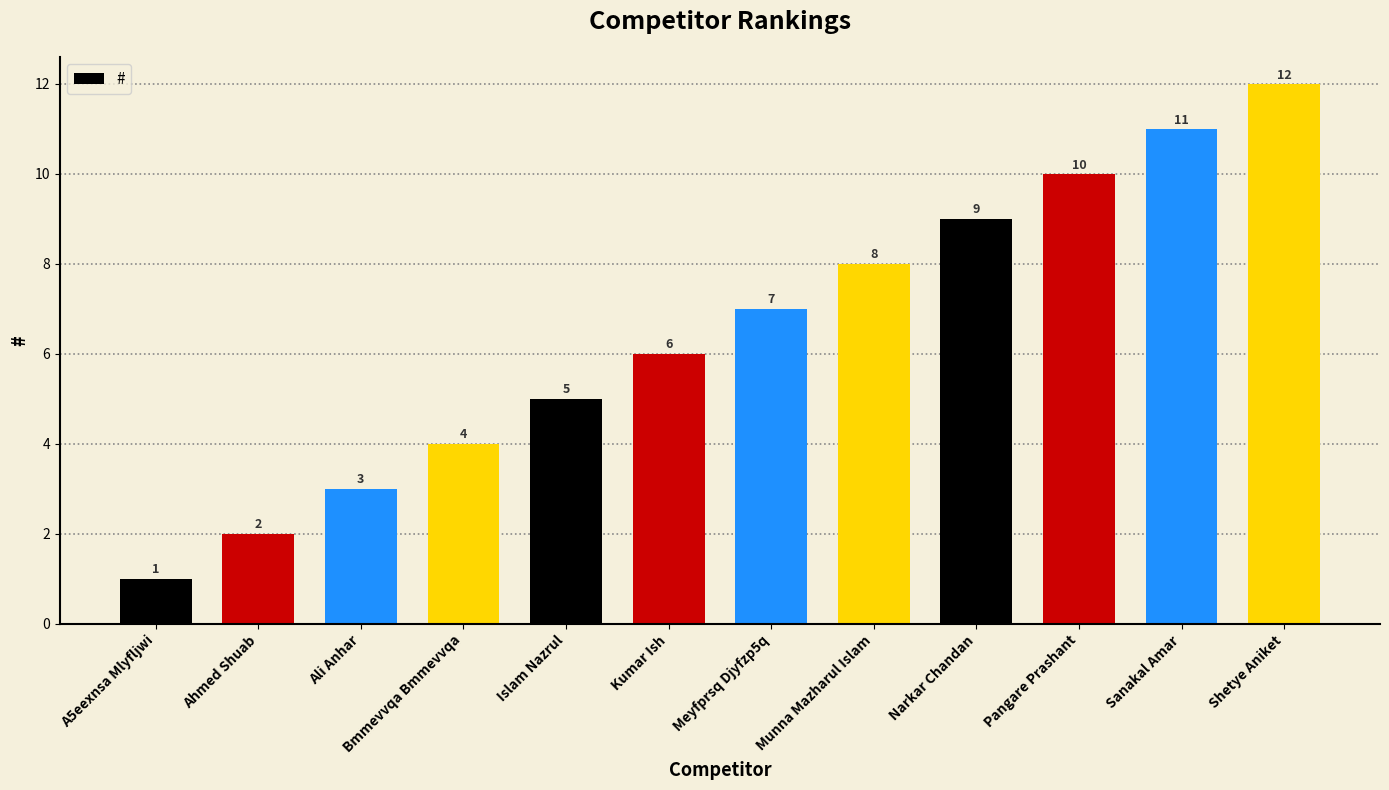

True or false: the data shows 0 at A5eexnsa Mlyfljwi.

False